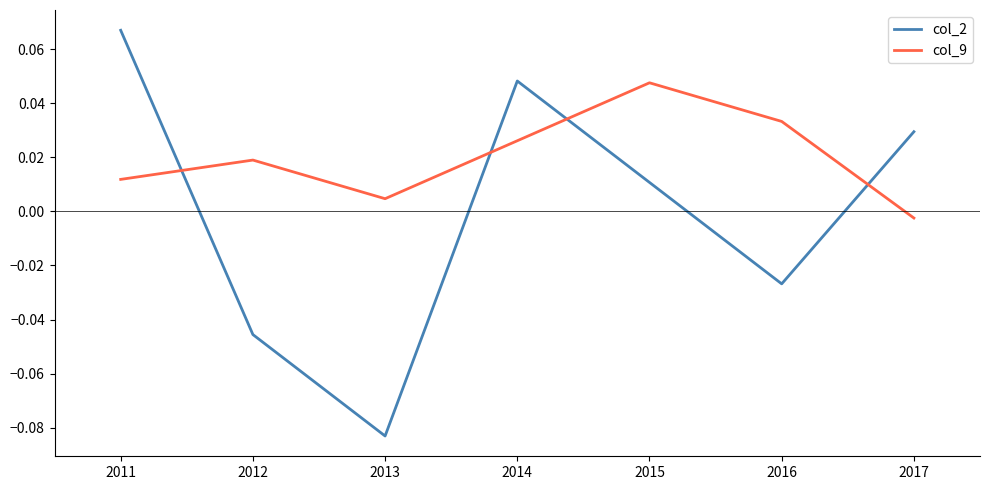

At which label is col_9 closest to 0?

2017